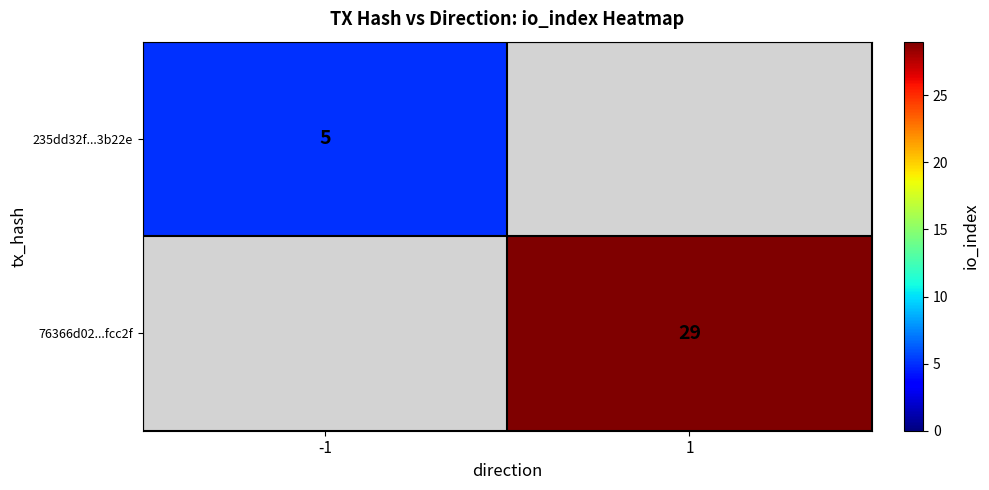

At how many categories does at least one series exceed 14?

1